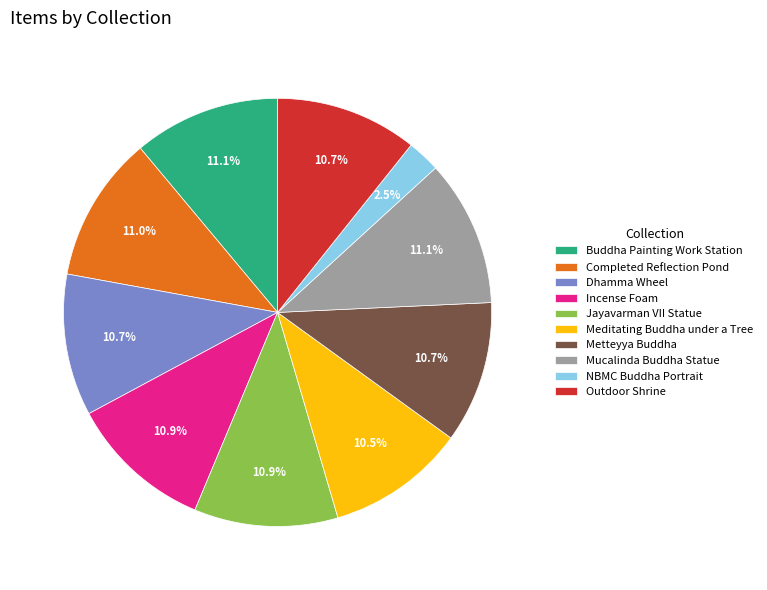

True or false: Metteyya Buddha accounts for 11% of the total.

True